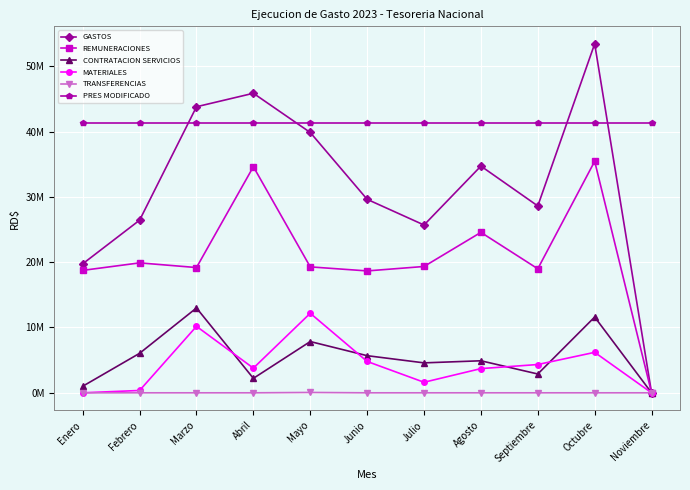

True or false: GASTOS and REMUNERACIONES intersect in this chart.

False